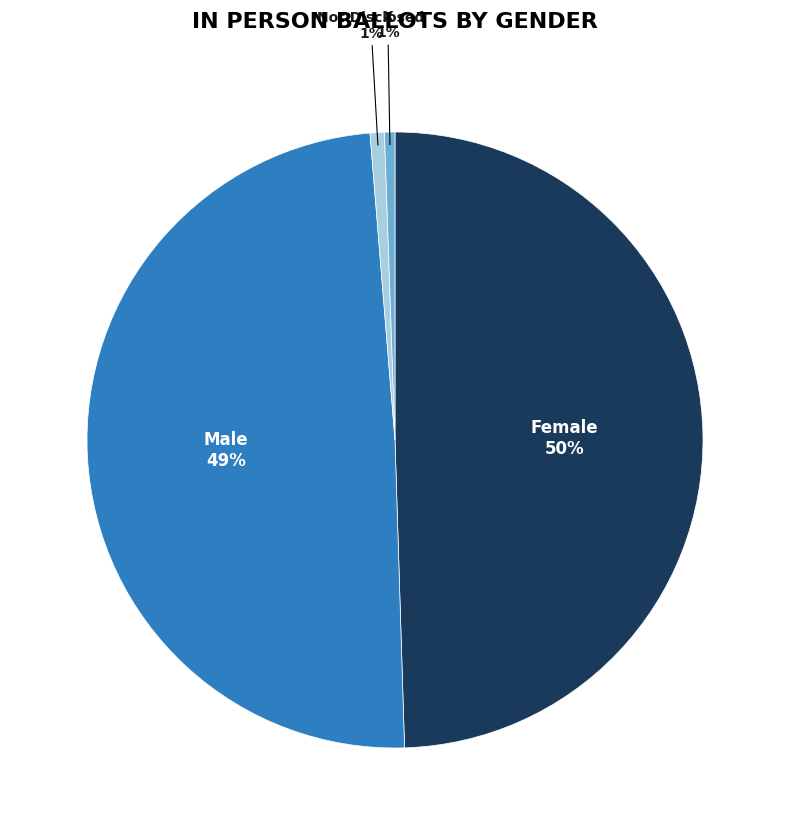

Which has a higher value, Female or X?

Female